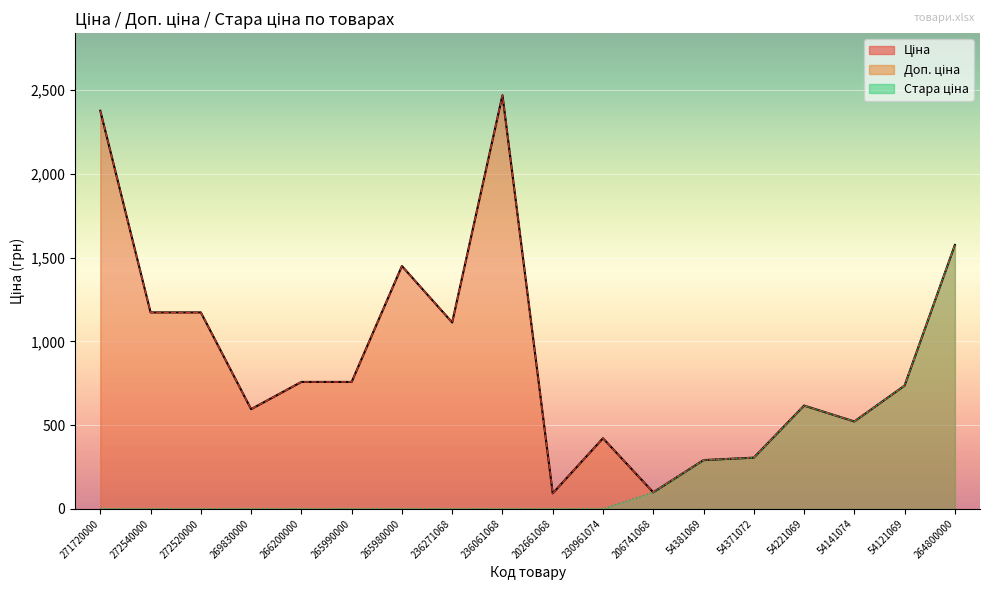

What position from the left is 202661068?

10